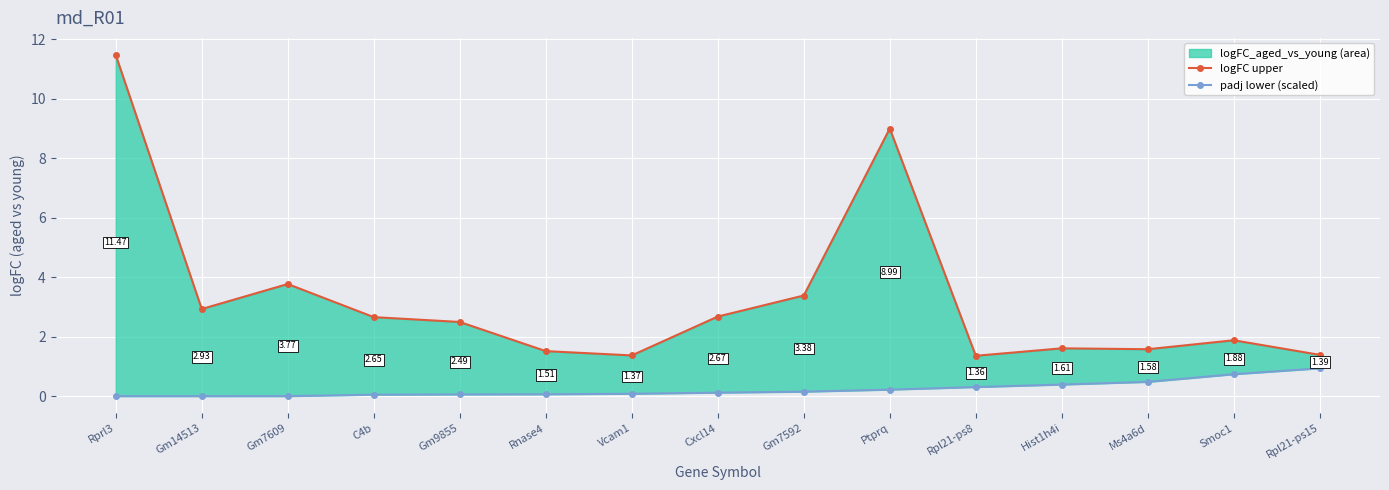

Reading left to right, what are all the values shown in this chart?

logFC_aged_vs_young (line): 11.5	2.9	3.8	2.7	2.5	1.5	1.4	2.7	3.4	9.0	1.4	1.6	1.6	1.9	1.4
padj (scaled): 0.0	0.0	0.0	0.0	0.1	0.1	0.1	0.1	0.2	0.2	0.3	0.4	0.5	0.7	0.9